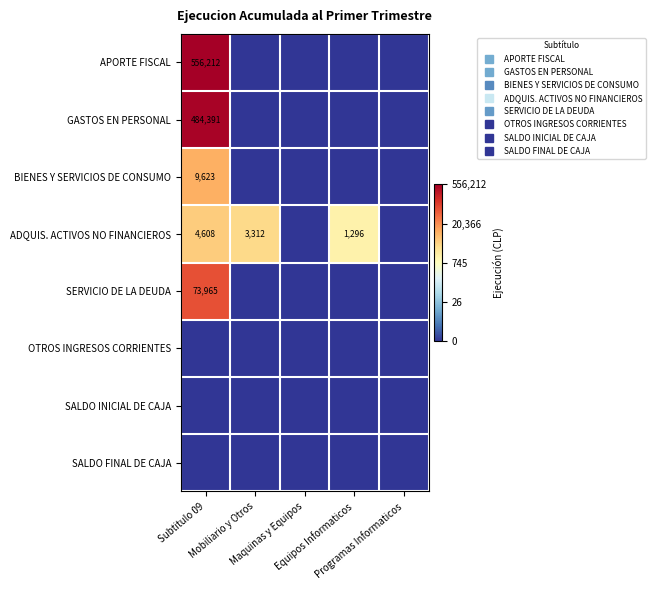

Is it true that BIENES Y SERVICIOS DE CONSUMO equals 0.0 at Programas Informaticos?

True